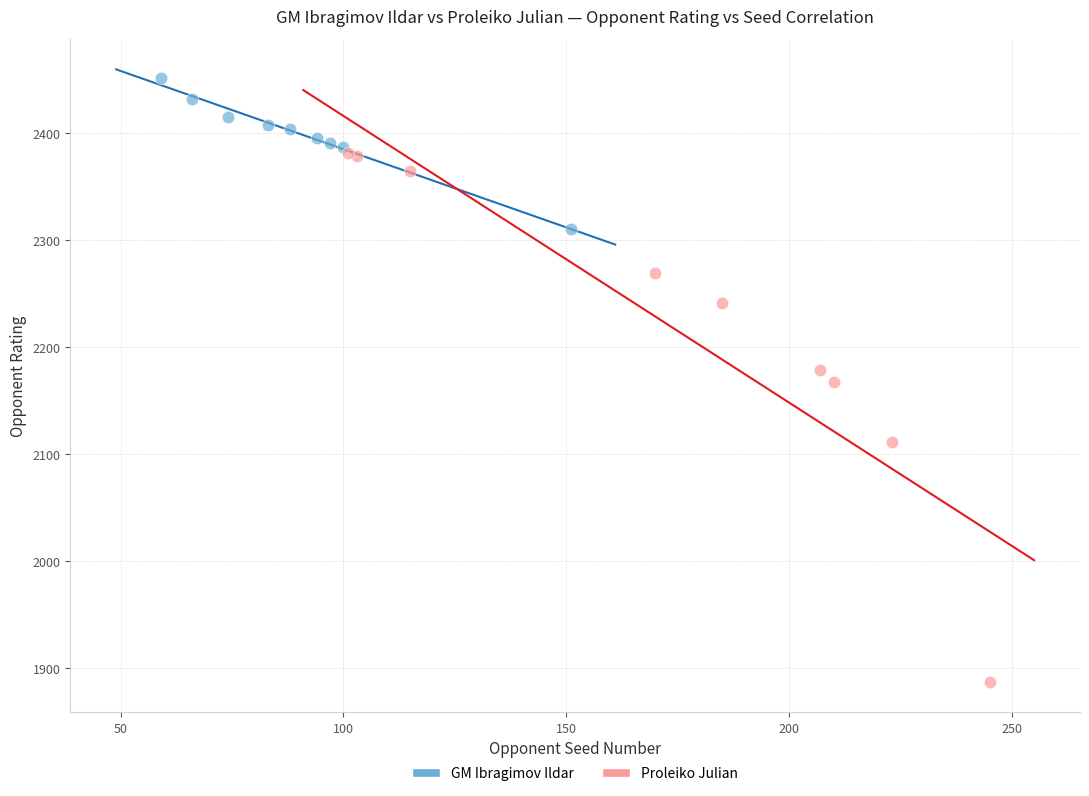

Which series reaches the maximum Y coordinate?

GM Ibragimov Ildar